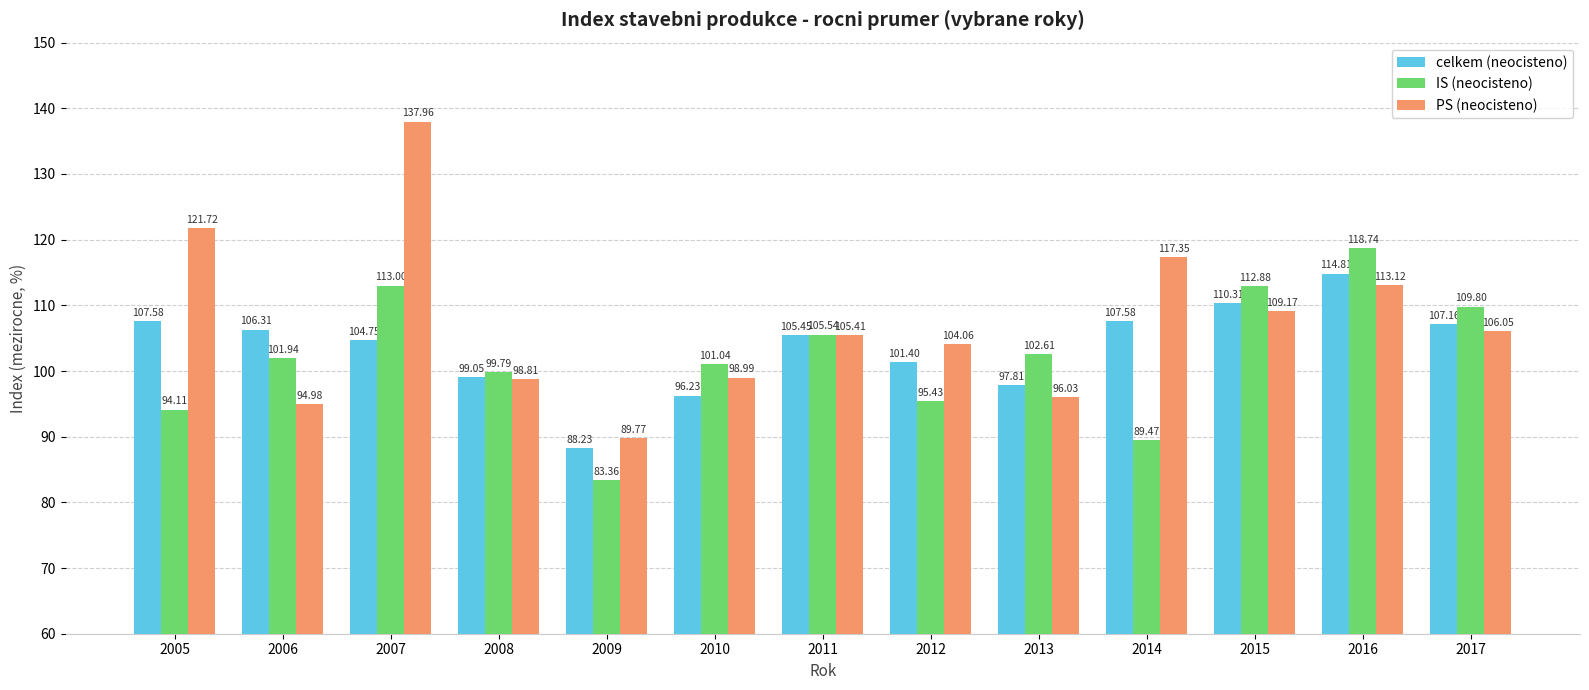

Which series has the largest total across all categories?

PS (neocisteno)